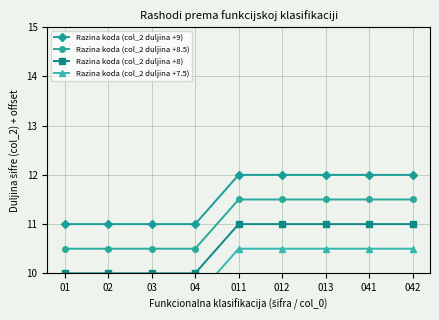

Is it true that Razina koda (col_2 duljina +7.5) equals 6.2 at 013?

False